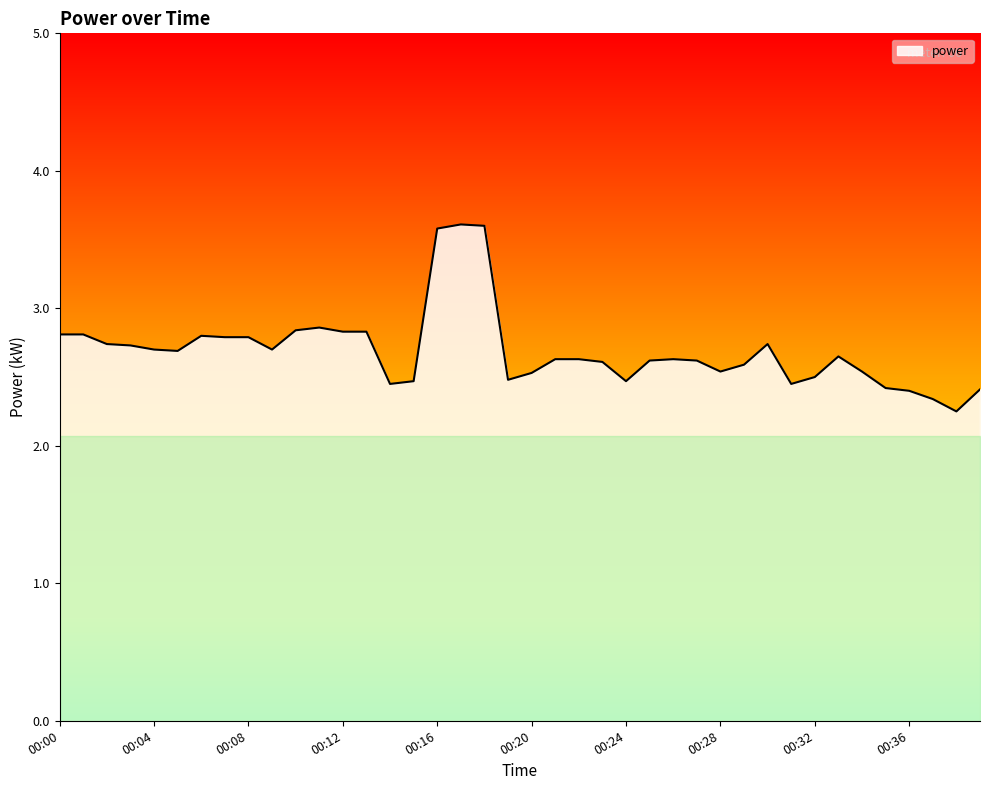

What is the sum of all values?

107.7